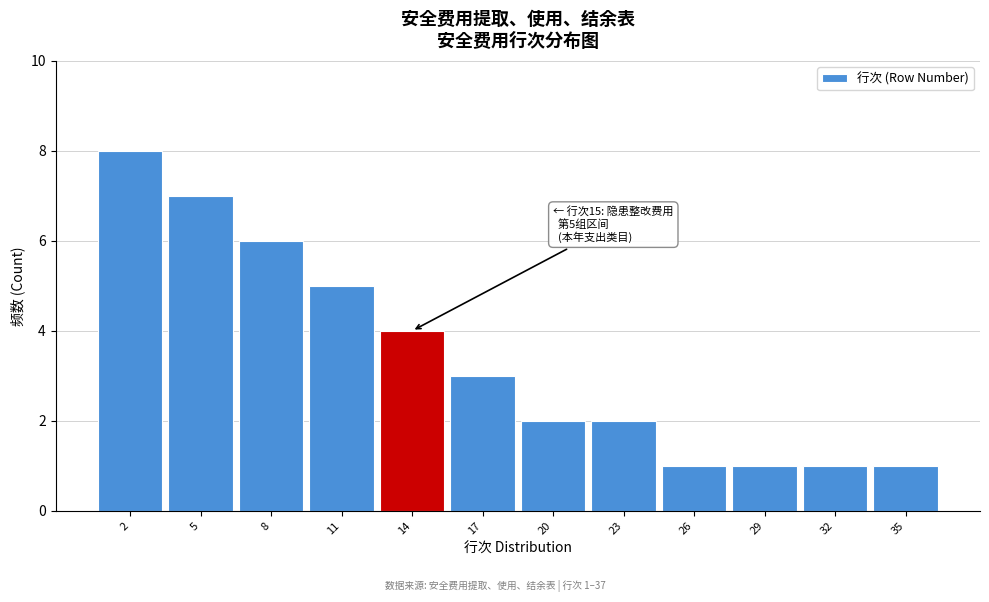

Over which range of the x-axis is the bar tallest?

0.5 to 3.5